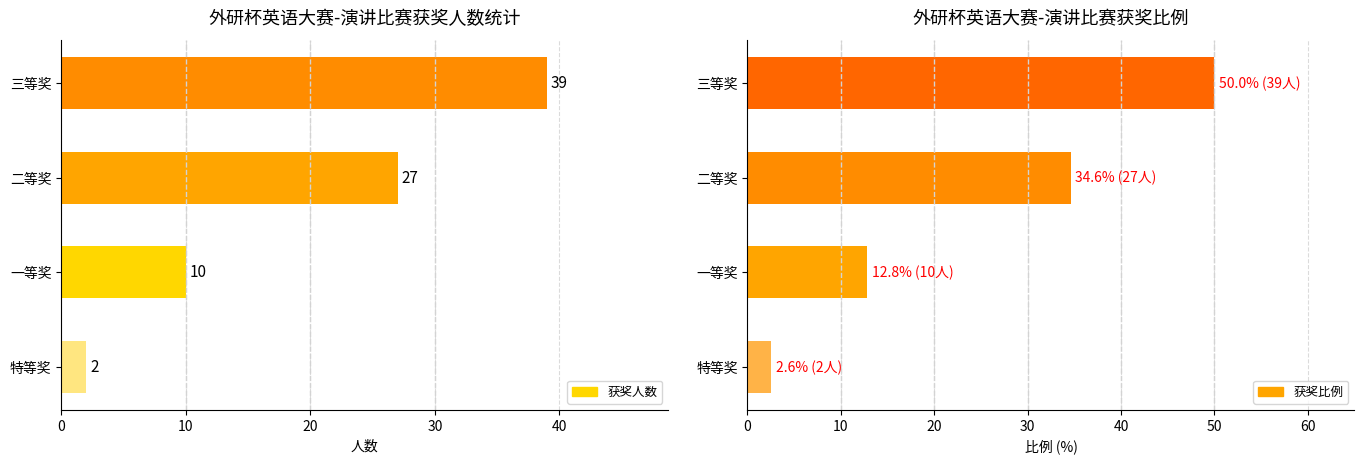

What are all the series names shown in the legend?

获奖人数, 获奖比例